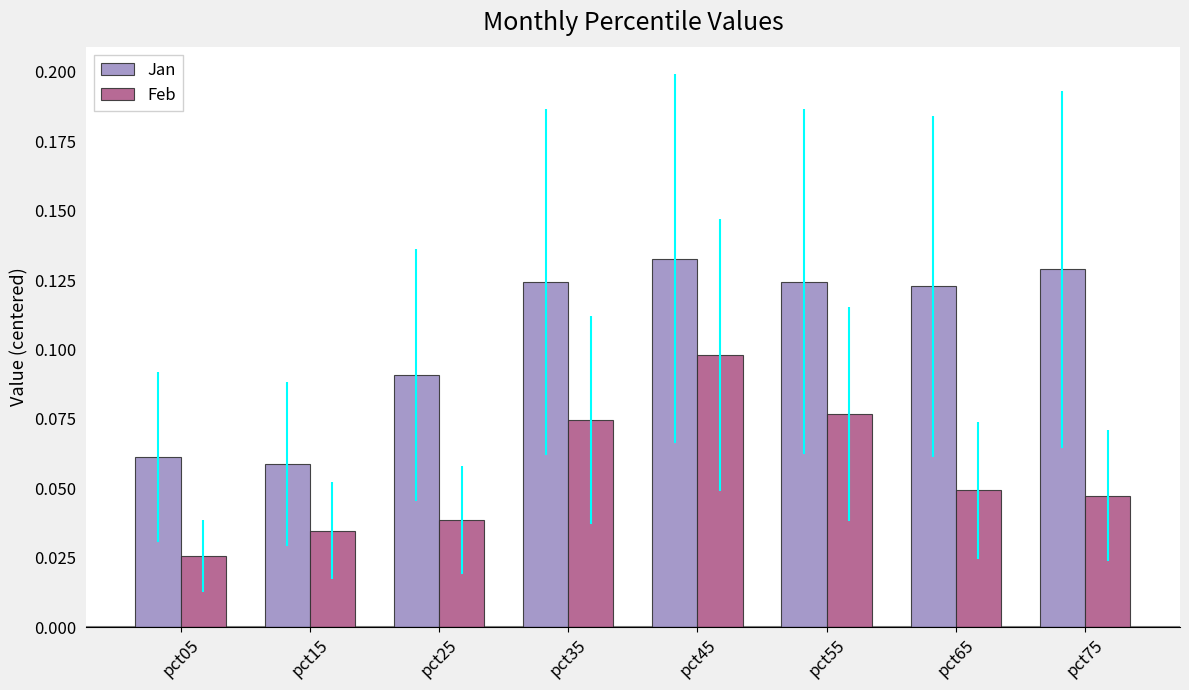

The value of Jan at pct45 is 0.2. True or false?

False